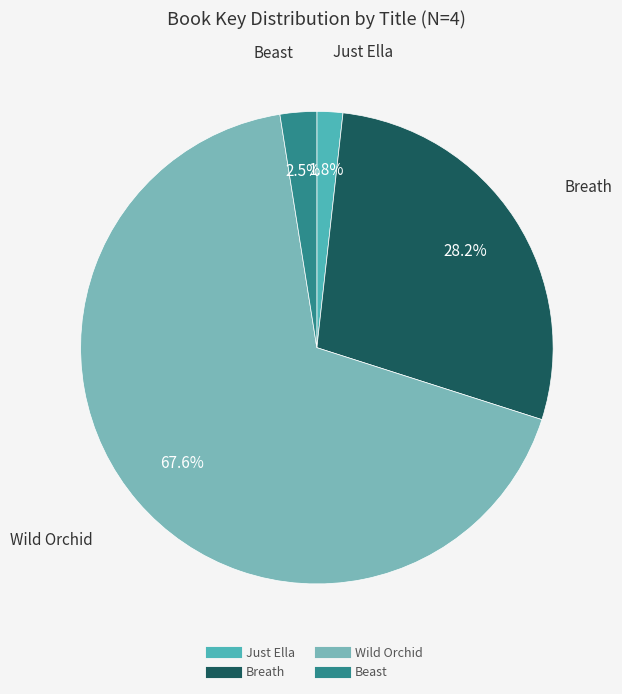

What is the smallest slice in the pie chart?

Just Ella